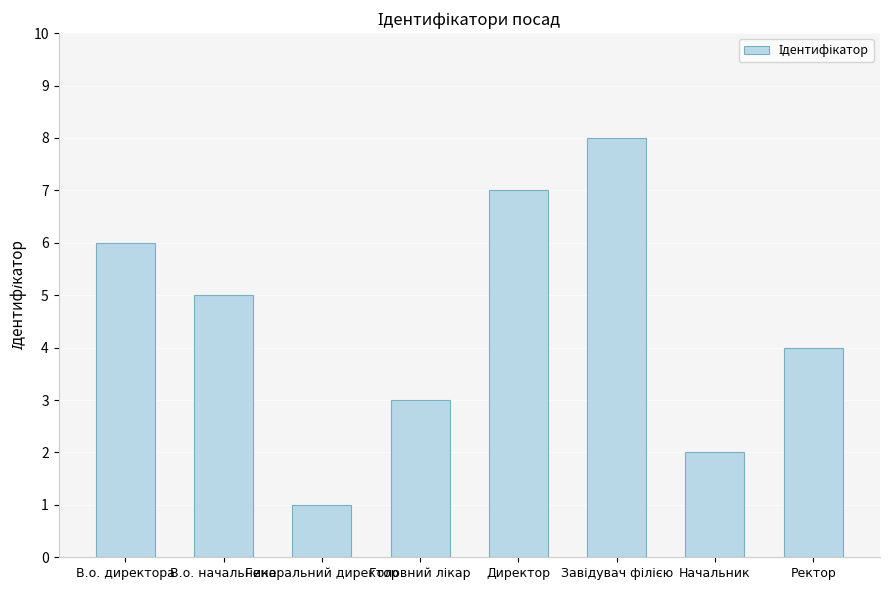

Between В.о. директора and Ректор, which is larger?

В.о. директора